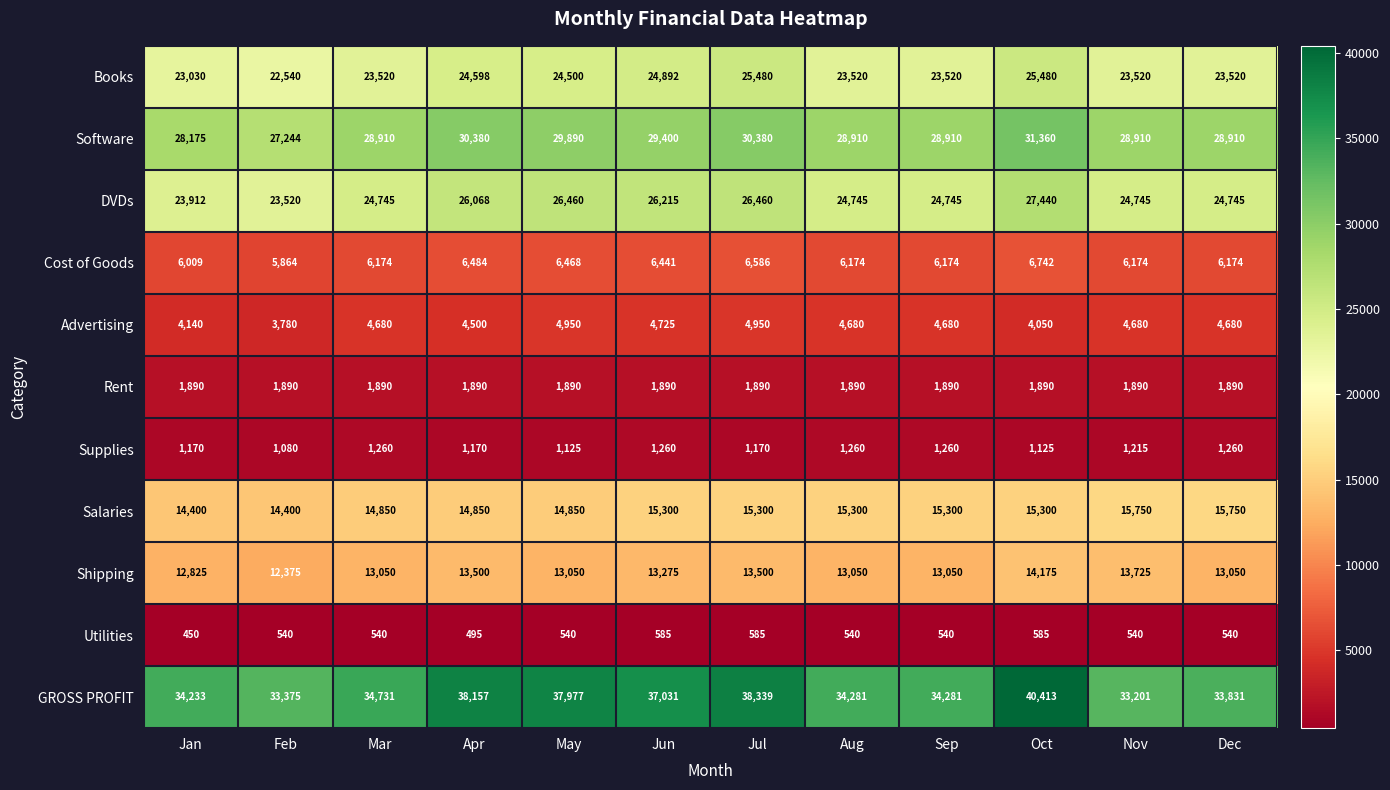

Rank the series by their maximum value, from highest to lowest.

GROSS PROFIT, Software, DVDs, Books, Salaries, Shipping, Cost of Goods, Advertising, Rent, Supplies, Utilities